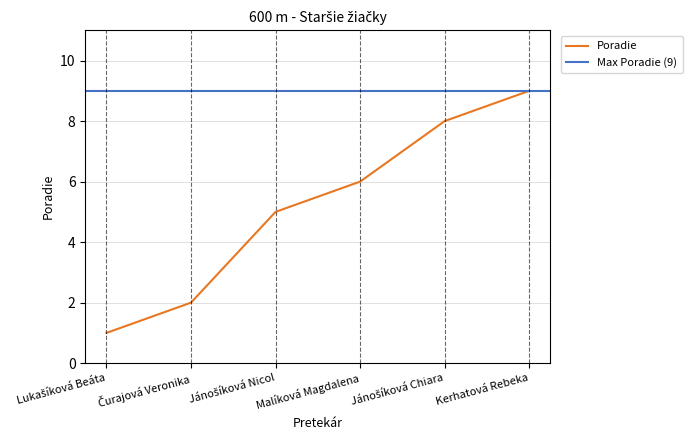

Rank the categories by value from highest to lowest.

Kerhatová Rebeka, Jánošíková Chiara, Malíková Magdalena, Jánošíková Nicol, Čurajová Veronika, Lukašíková Beáta